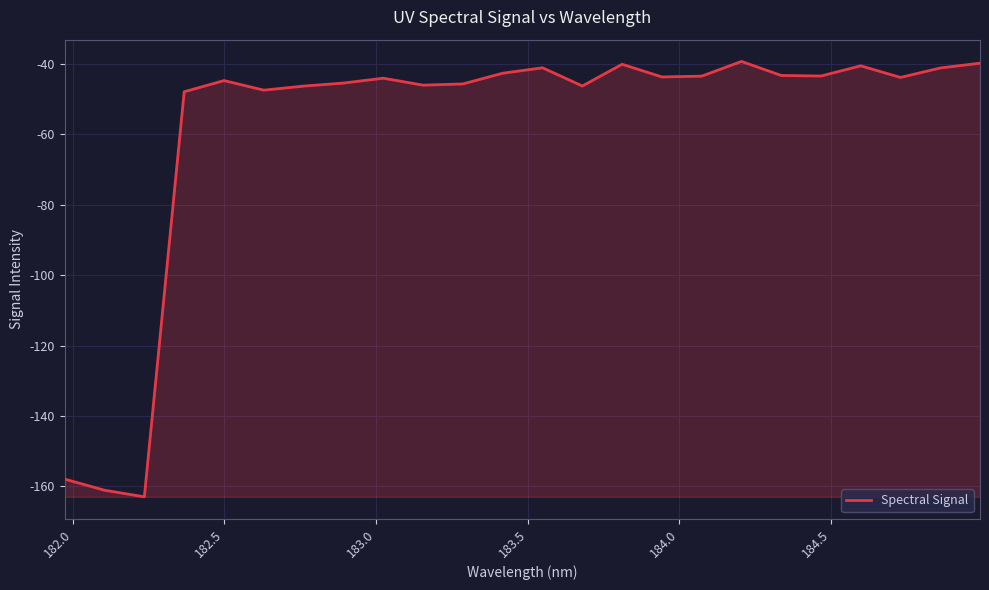

What is the sum of all values?

-1398.2